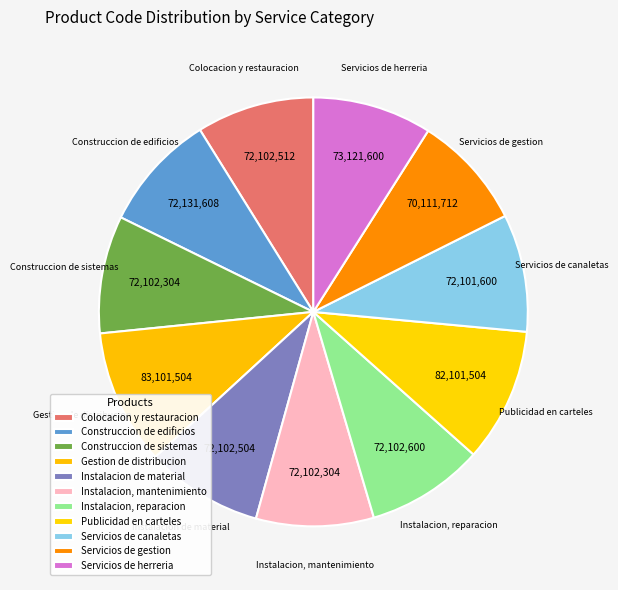

True or false: Servicios de canaletas accounts for 9% of the total.

True